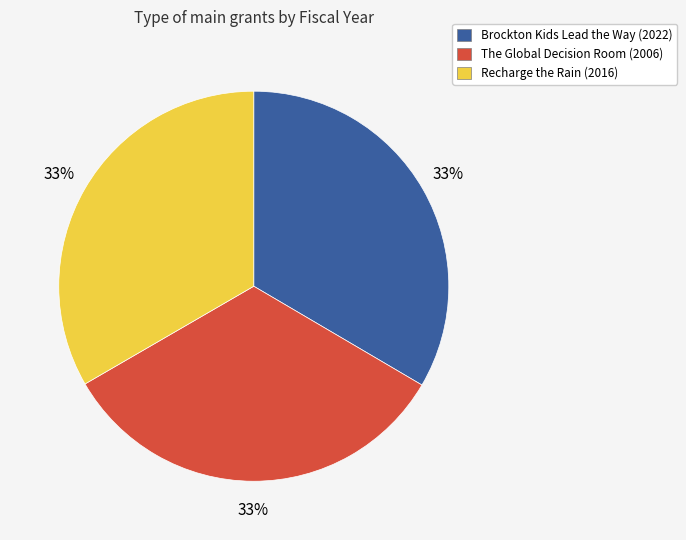

What is the ratio of the value at The Global Decision Room to the value at Brockton Kids Lead the Way?

1.0